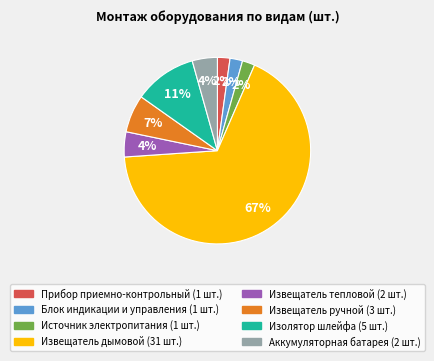

Does any single category account for the majority?

Yes